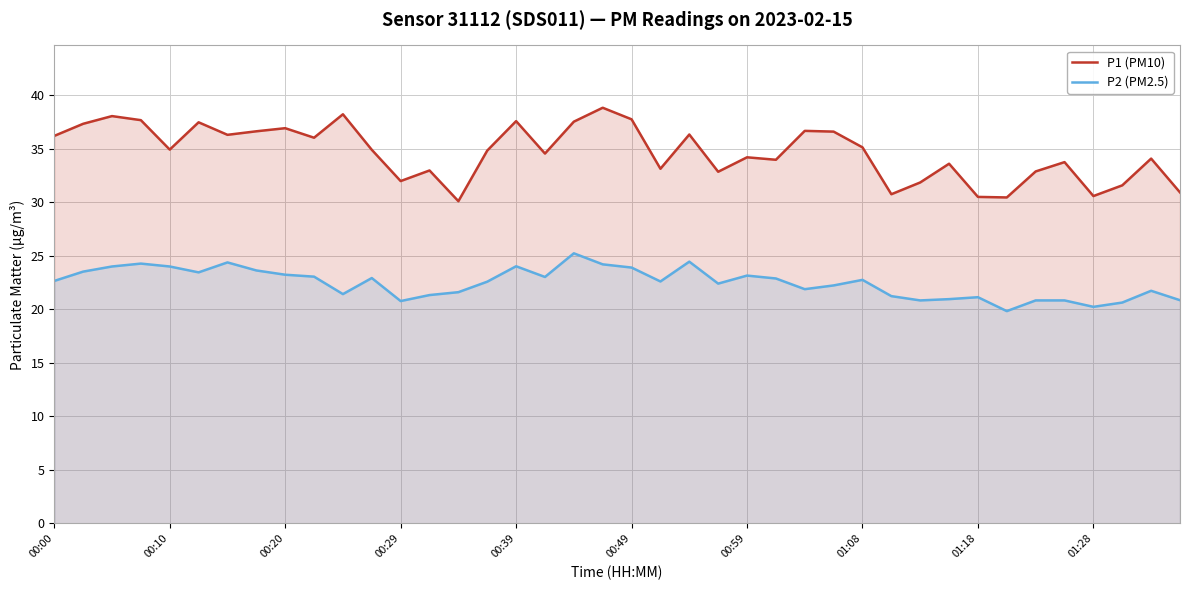

How many data points in P1 (PM10) are above 34?

24